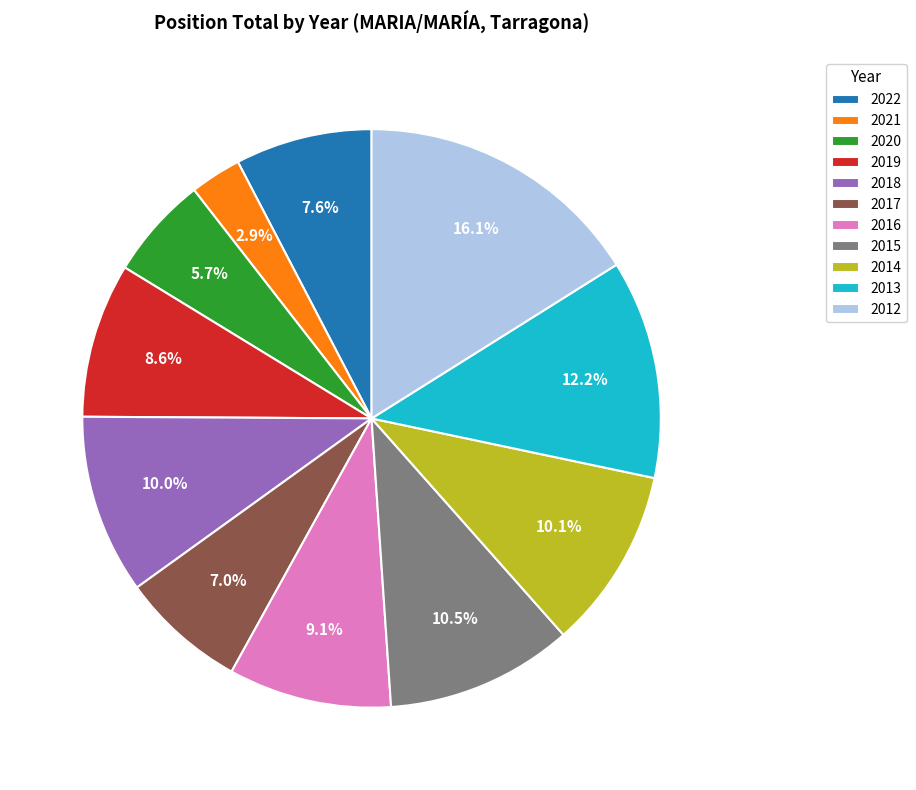

Does any single category account for the majority?

No